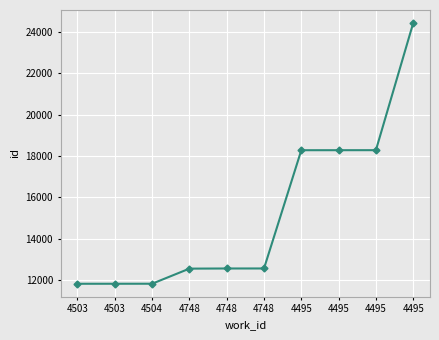

The value at 4504 is 11834. True or false?

True